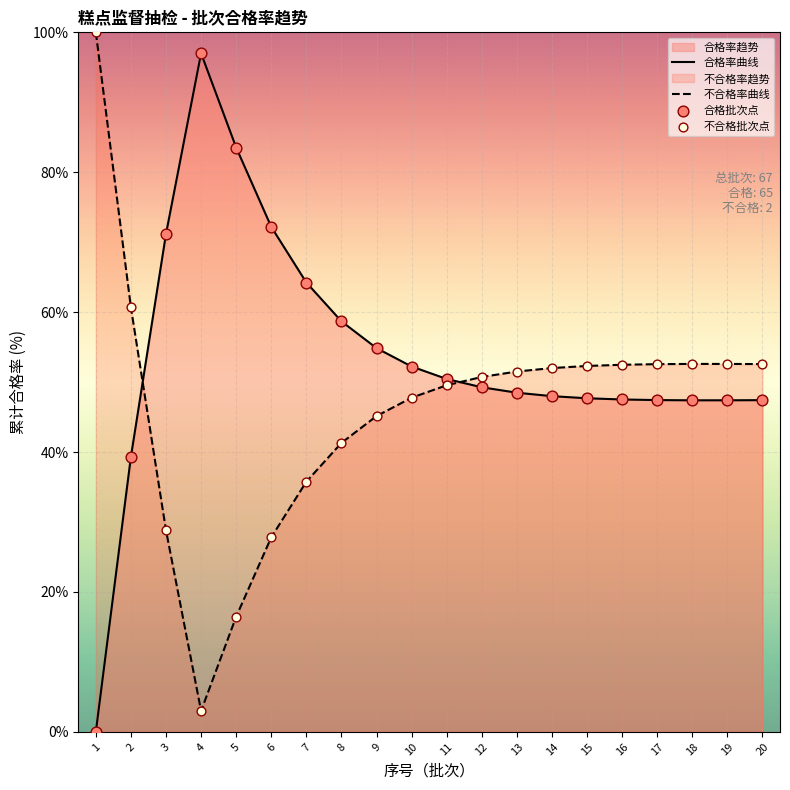

At which category is the sum across all series the highest?

1